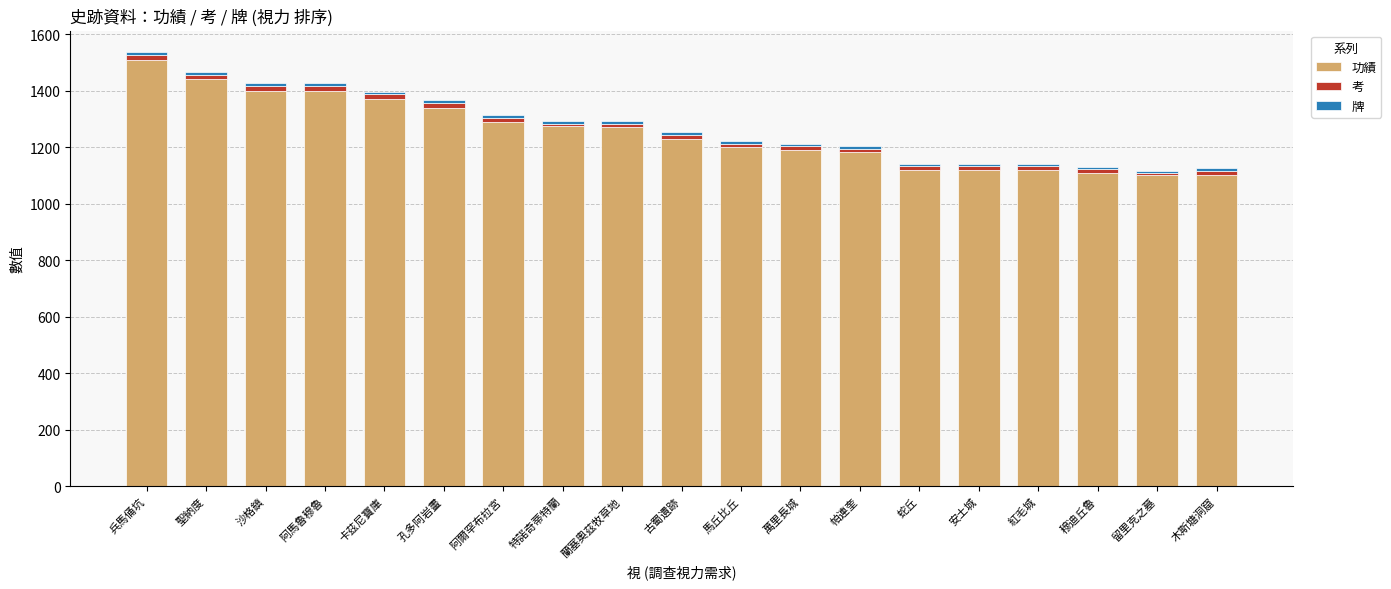

The 功績 series shows 492 at 兵馬俑坑. True or false?

False